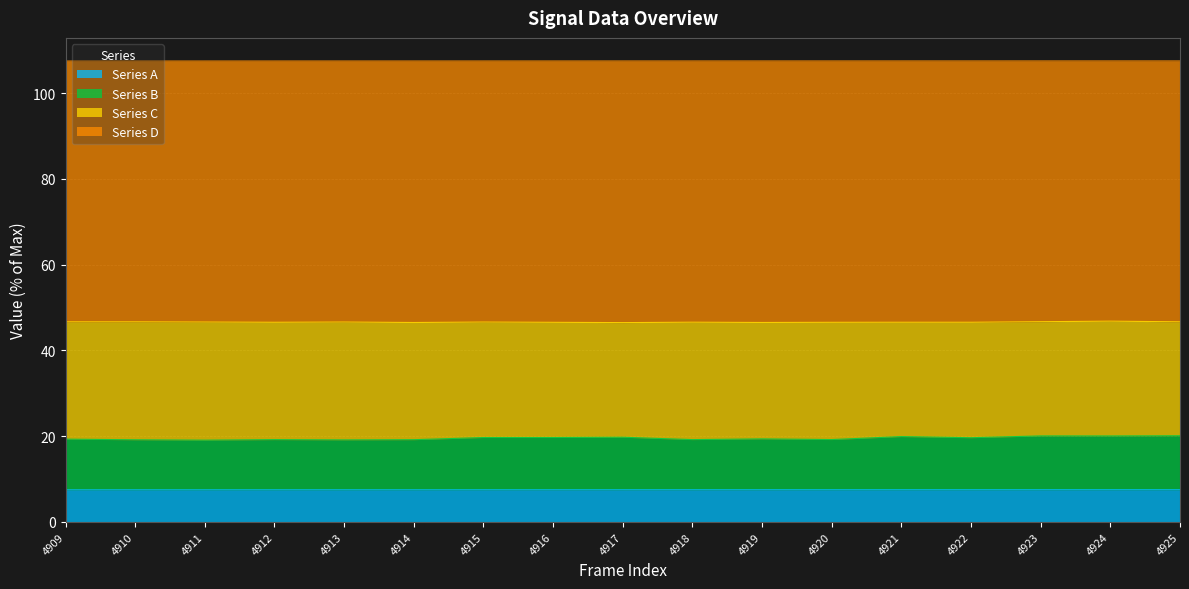

What is the minimum value for Series A?

7.5